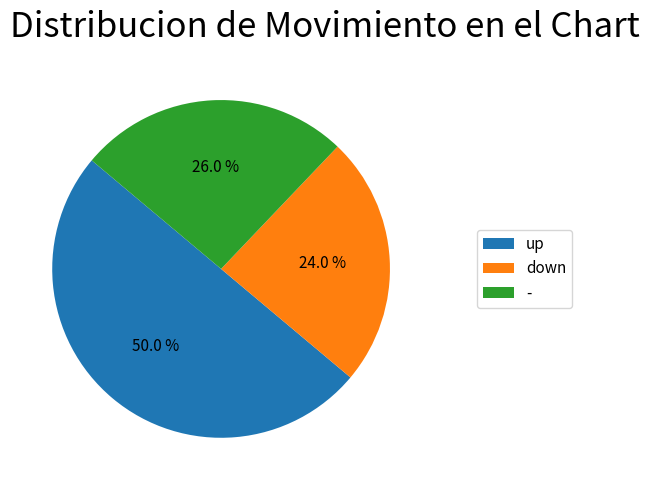

Approximately how many times larger is the value at - compared to down?

1.1